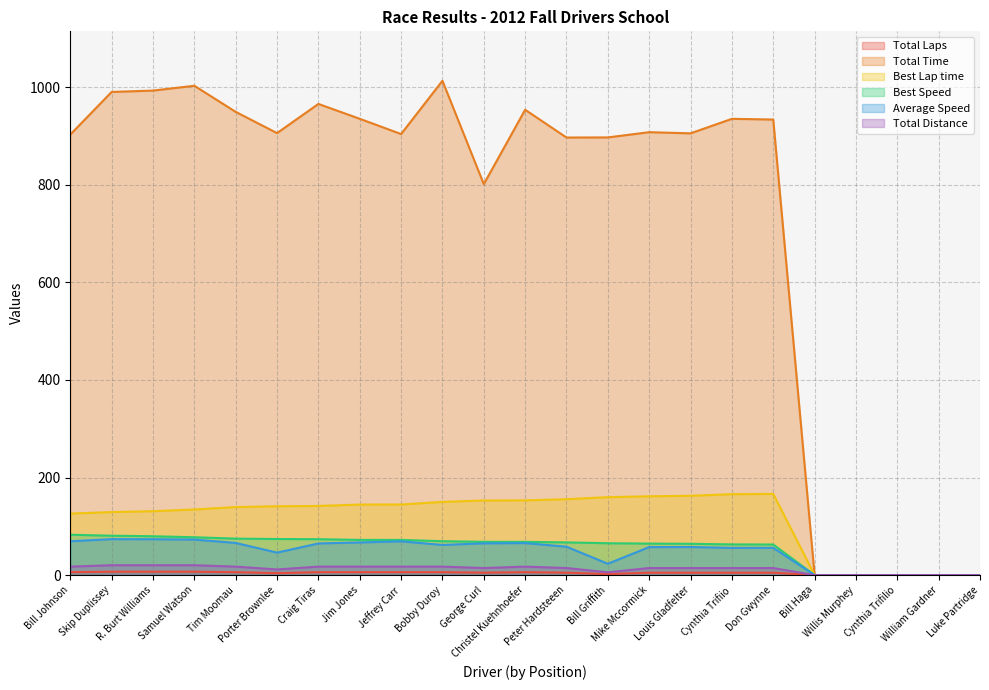

At which label does Best Speed reach its peak?

Bill Johnson